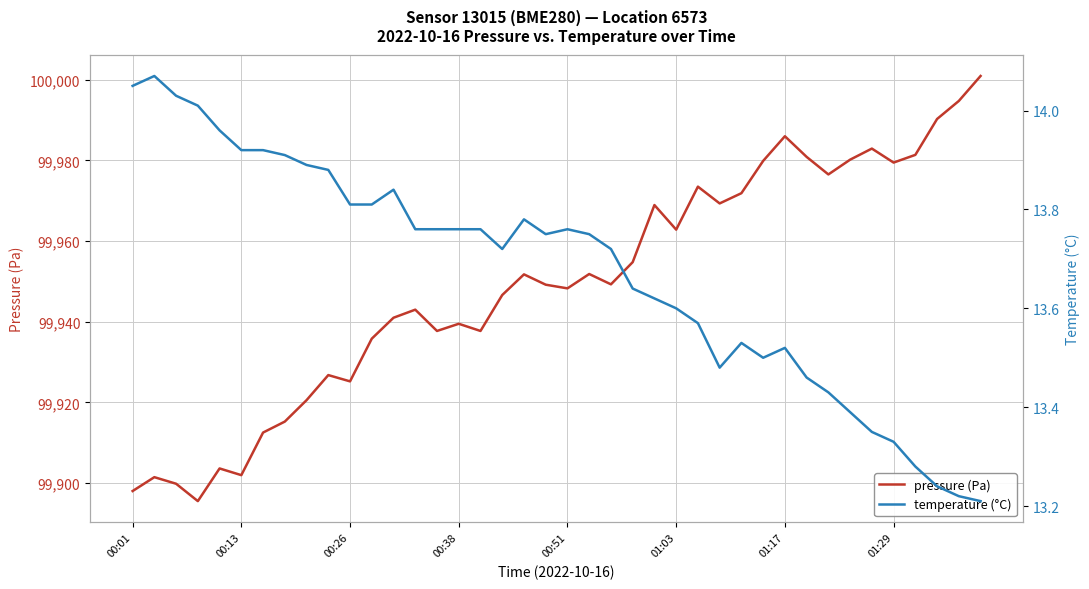

What is the difference between the maximum and minimum values in the pressure (Pa) series?

105.4